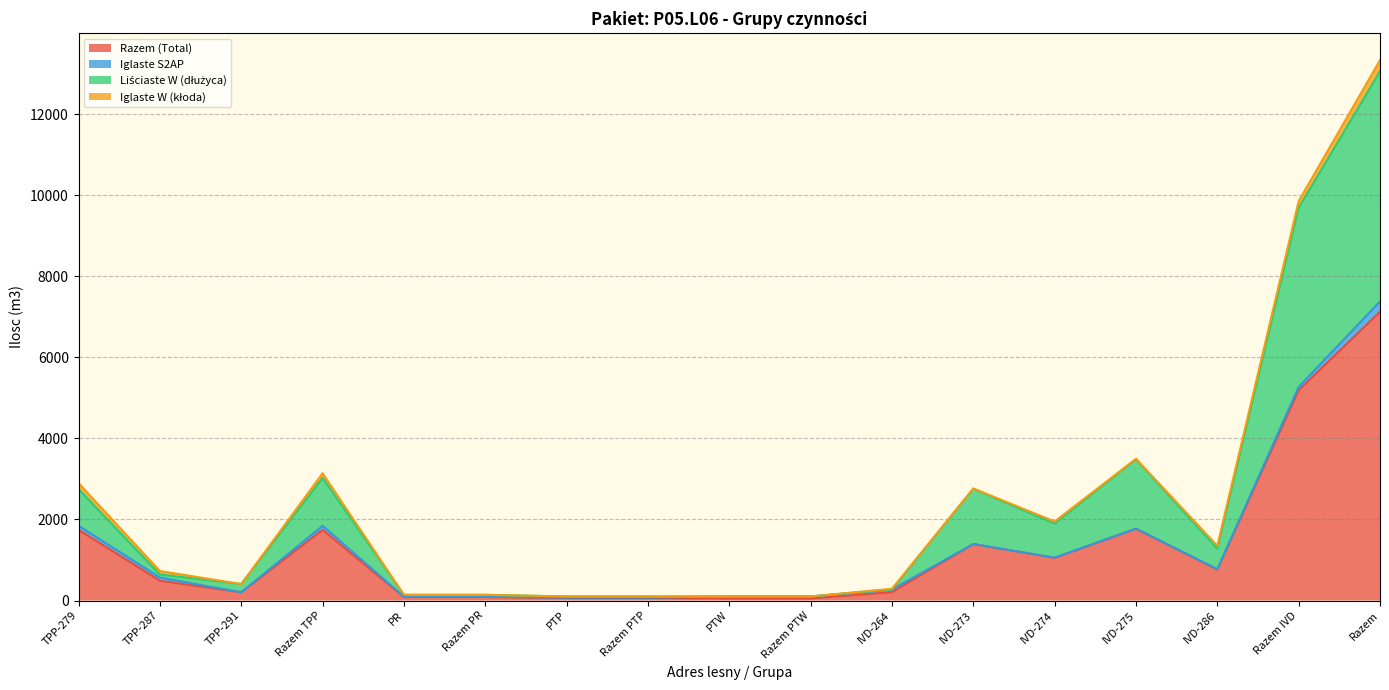

True or false: Liściaste W (dłużyca) has a value of 100 at PTW.

True